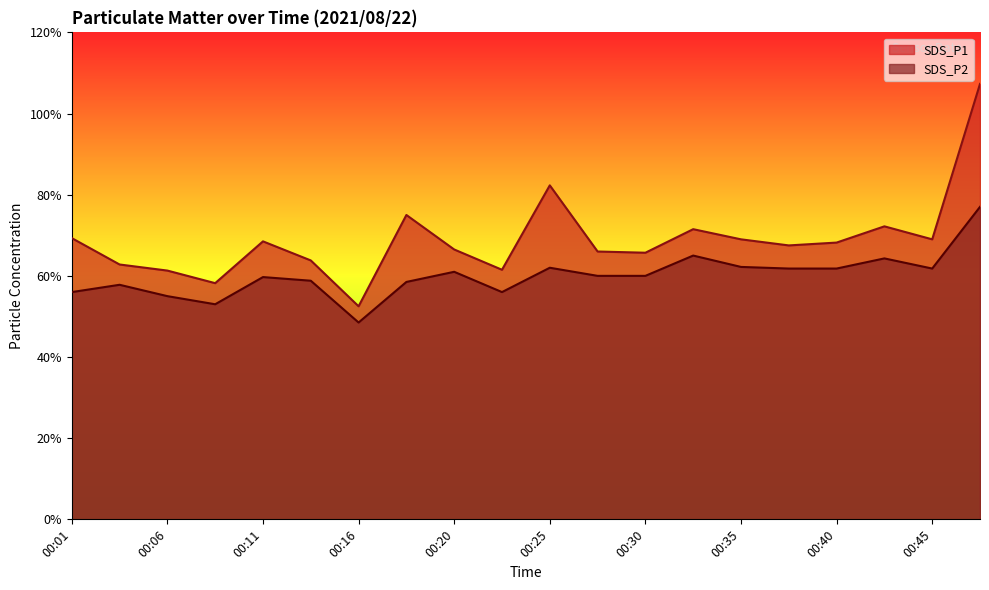

Where does the SDS_P2 series first go above 6?

00:20